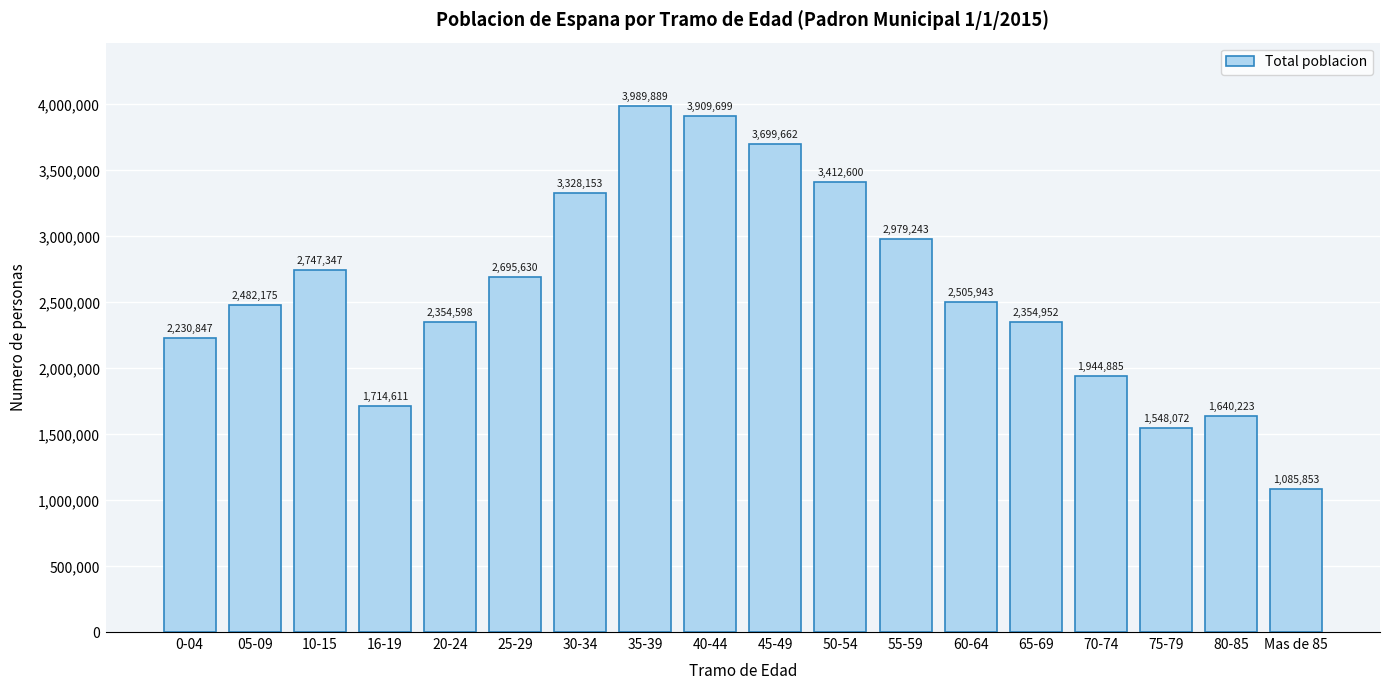

Reading right to left, extract all data points from this chart.

1085853	1640223	1548072	1944885	2354952	2505943	2979243	3412600	3699662	3909699	3989889	3328153	2695630	2354598	1714611	2747347	2482175	2230847